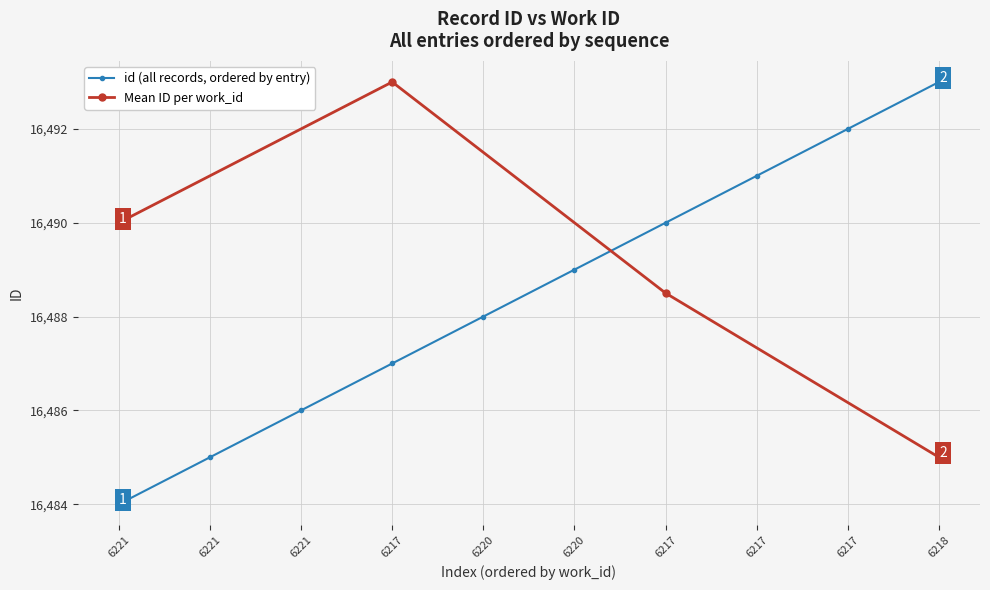

What is the smallest value displayed?

16484